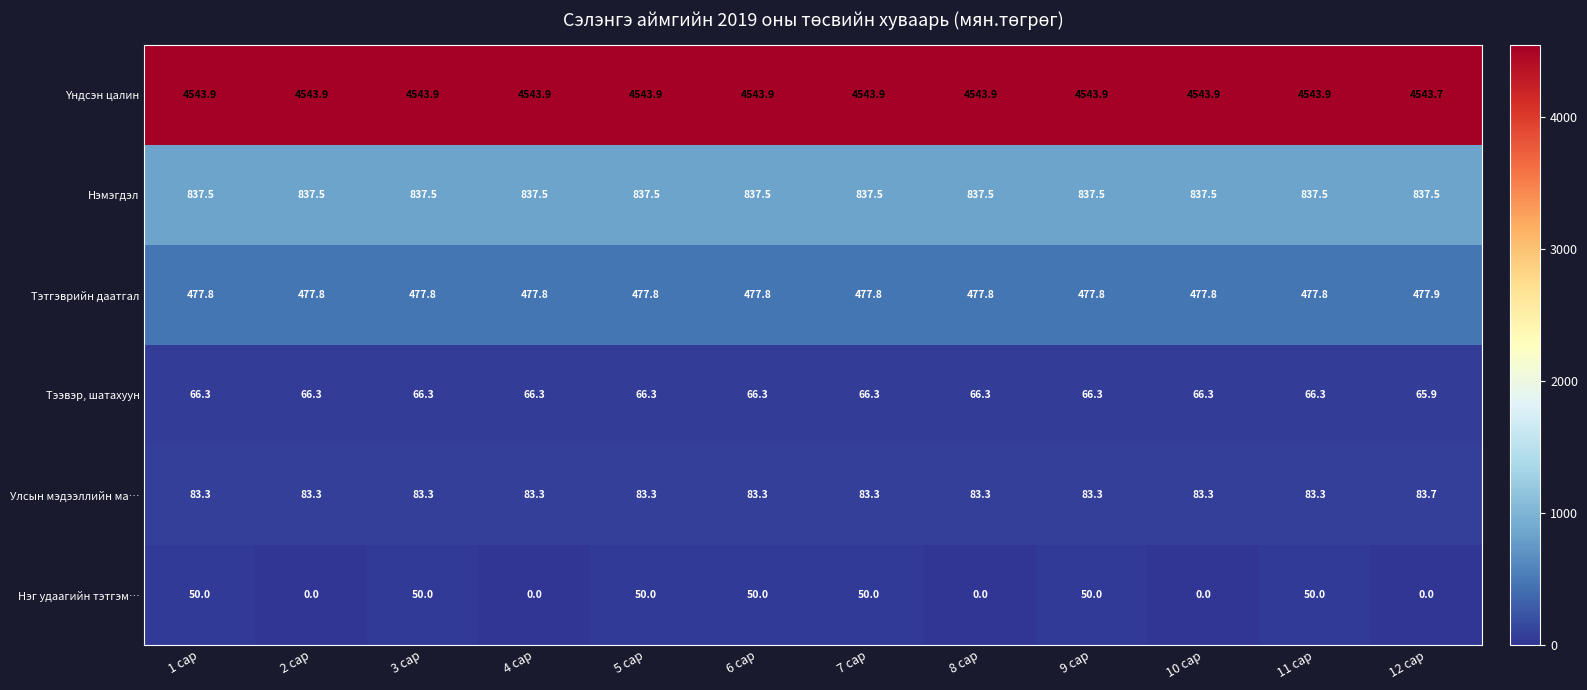

The Тэтгэврийн даатгал series shows 477.8 at 1 сар. True or false?

True